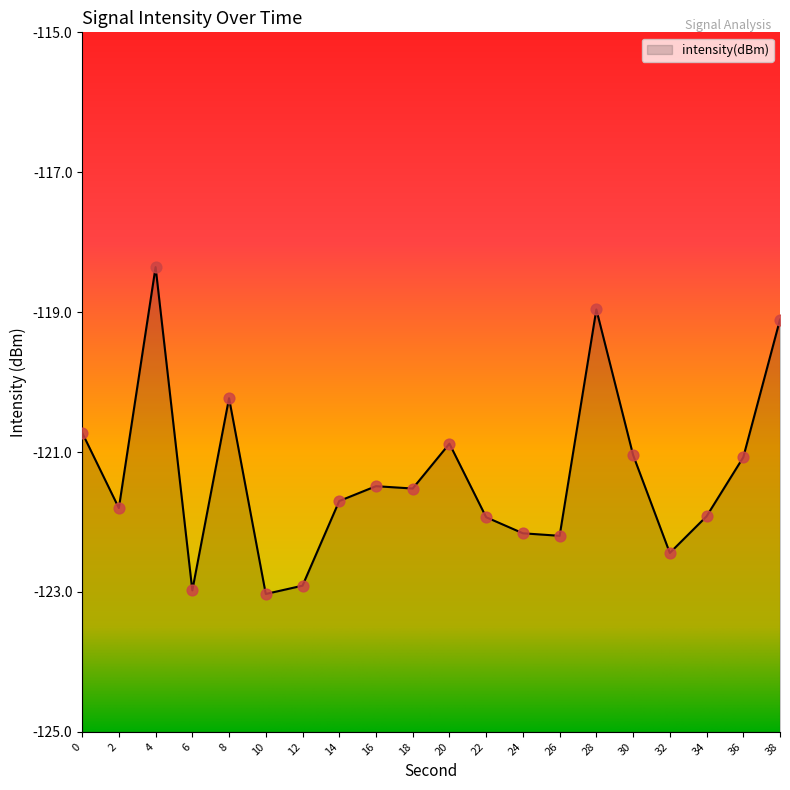

Between 30 and 36, which is larger?

30